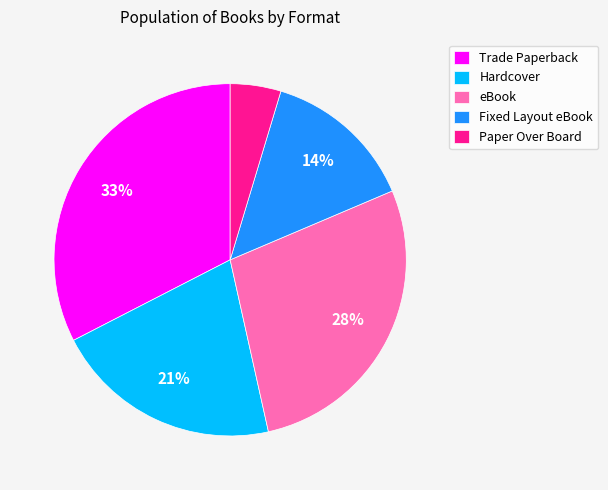

Which category has the biggest portion of the pie?

Trade Paperback